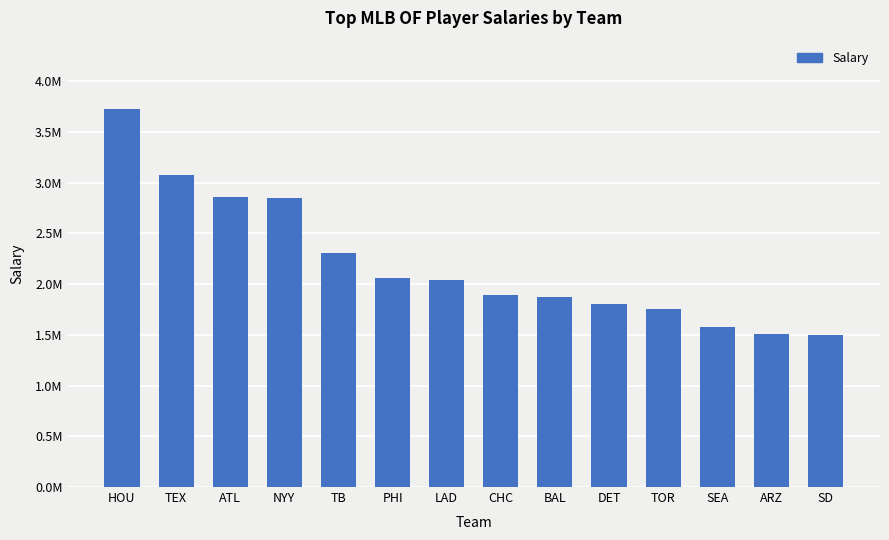

List the labels in order of value, largest first.

HOU, TEX, ATL, NYY, TB, PHI, LAD, CHC, BAL, DET, TOR, SEA, ARZ, SD